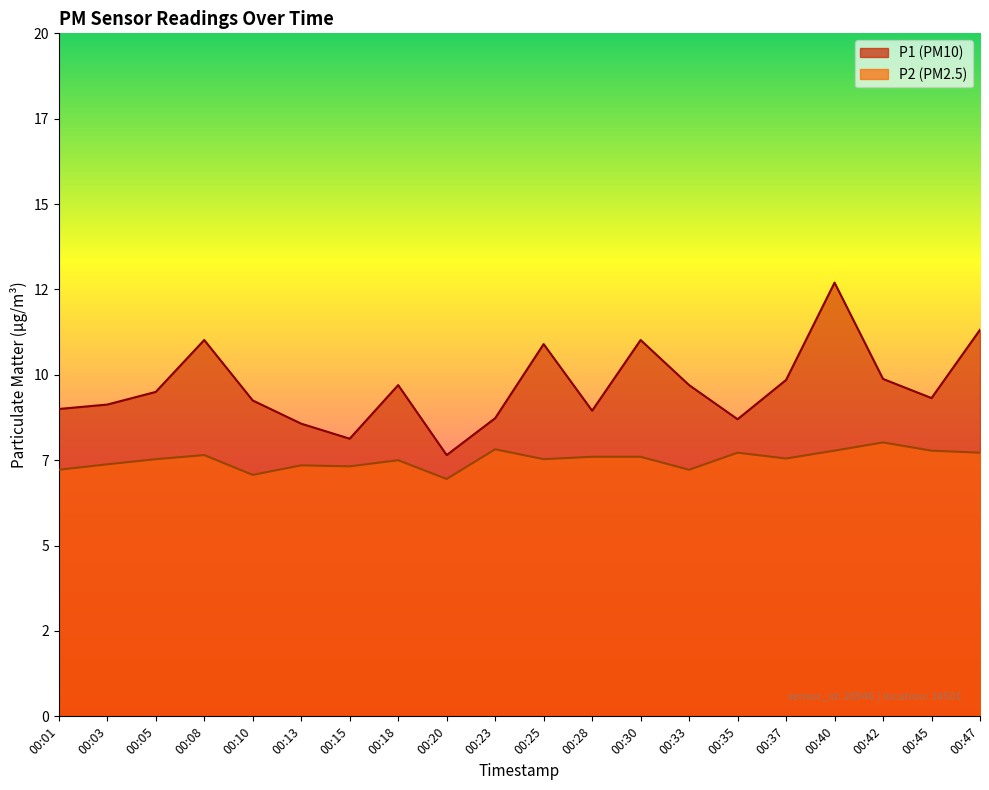

Rank the series by their maximum value, from lowest to highest.

P2, P1